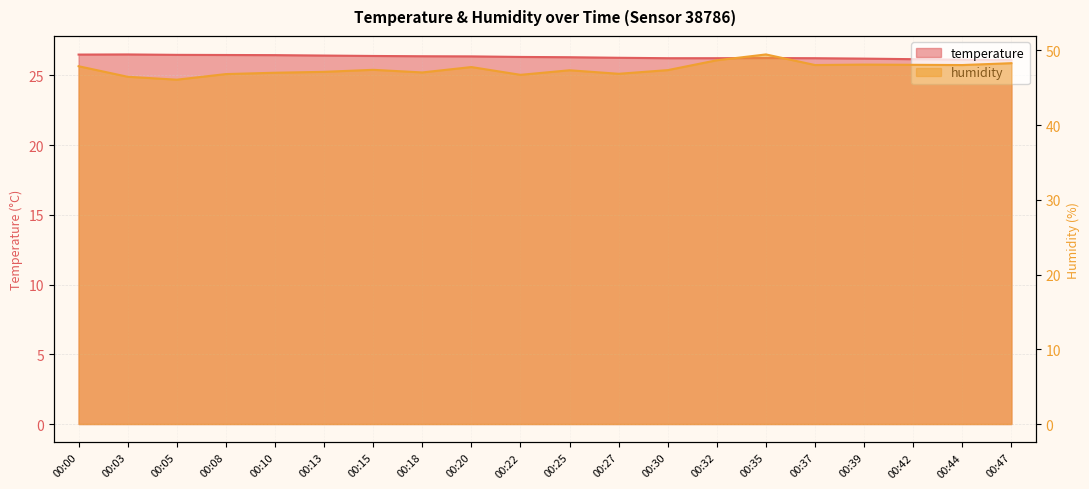

Is it true that temperature equals 26.5 at 00:00?

True